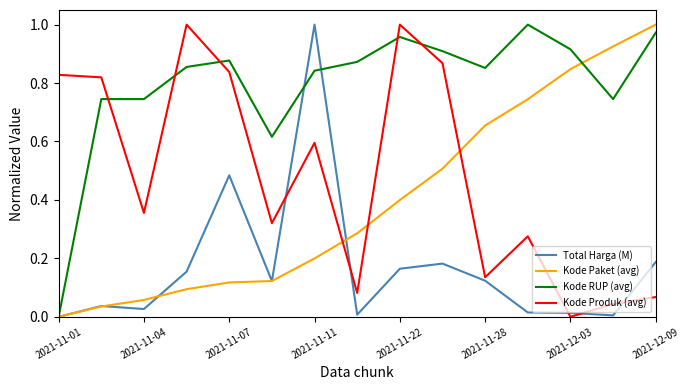

How many times do Kode Paket (avg) and Kode Produk (avg) cross each other?

3